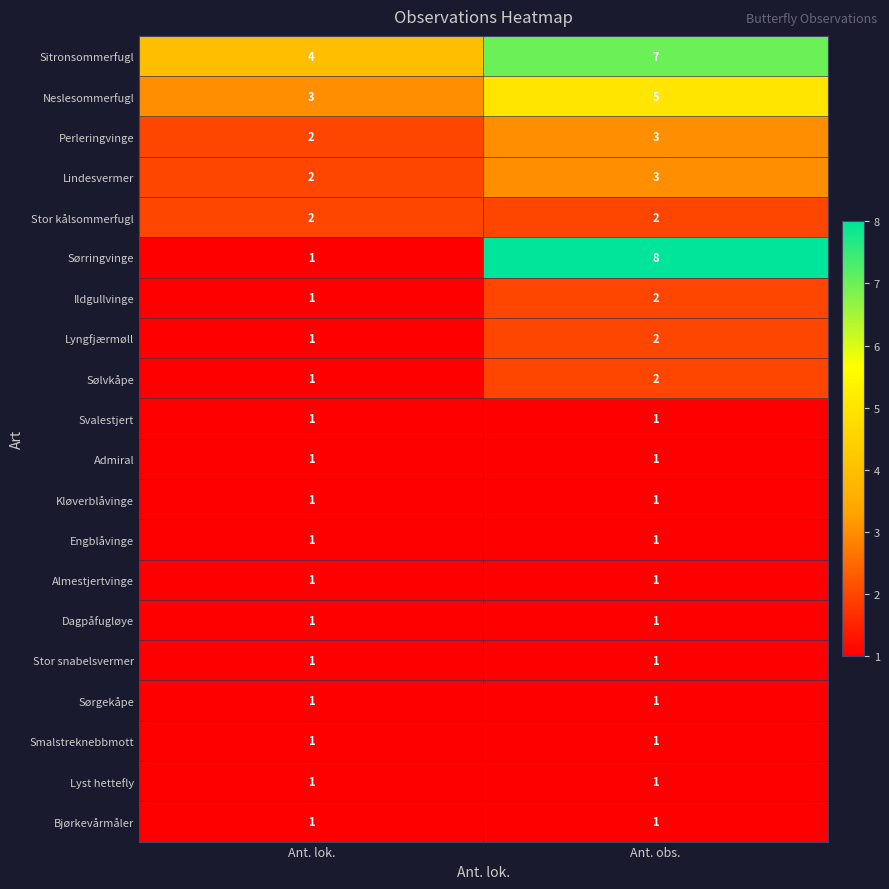

What is the sum of the Sørringvinge values at Ant. obs. and Ant. lok.?

9